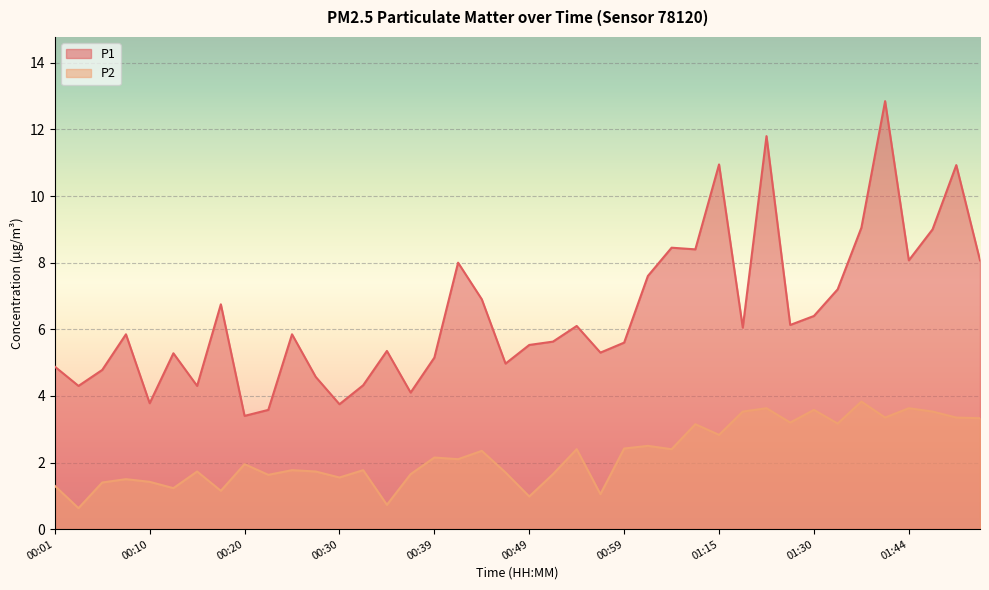

How many lines are shown in the chart?

2